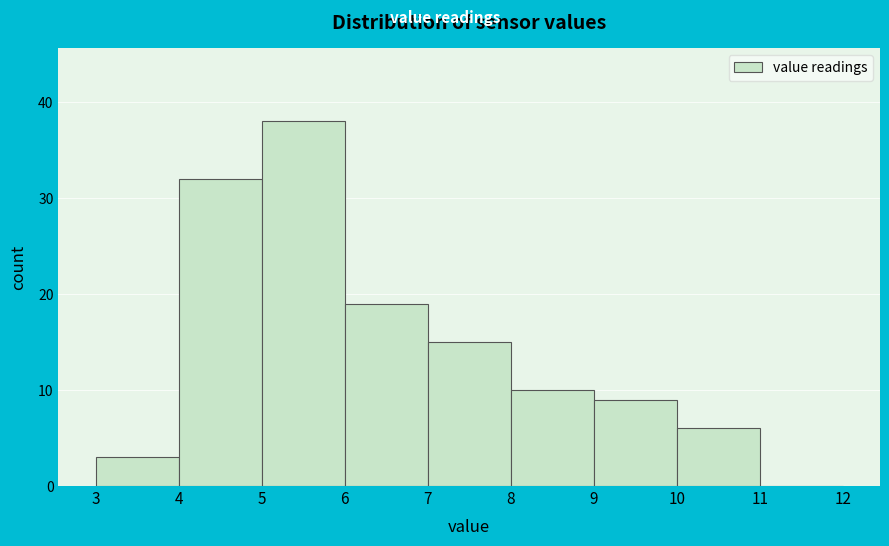

How tall is the bar that spans 4 to 5 on the x-axis? The values are not printed on the chart, so give them approximately, as read against the axis.

32